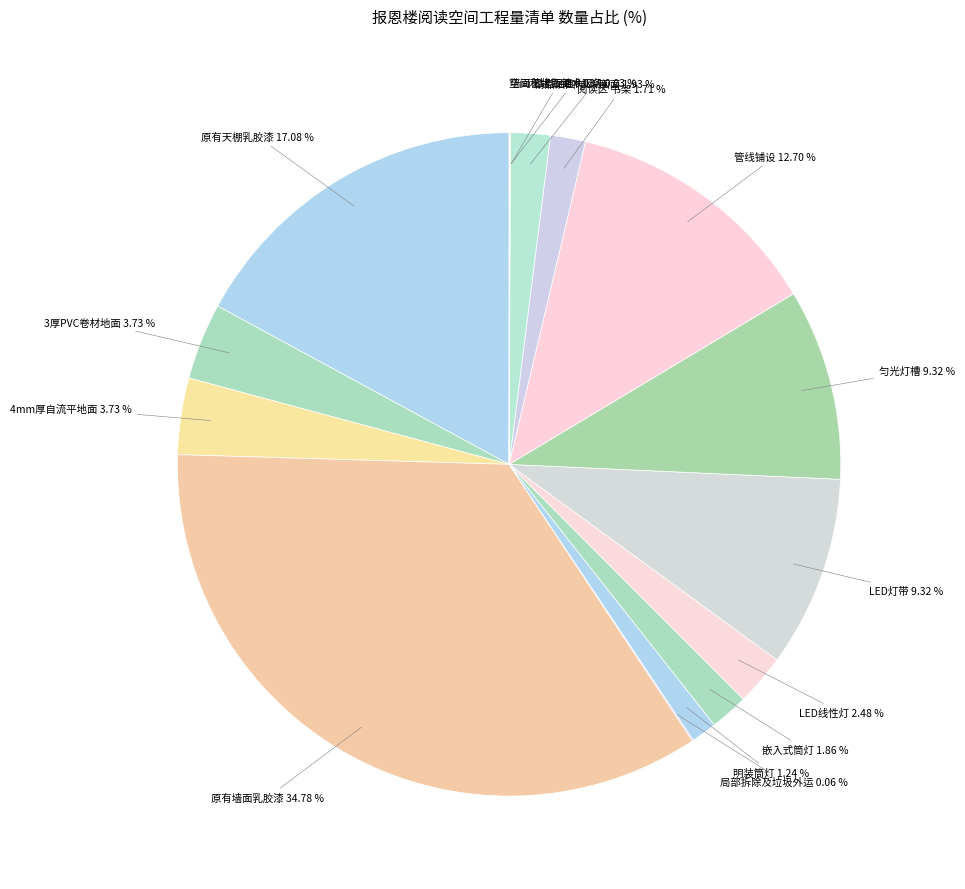

Do 嵌入式筒灯 and 4mm厚自流平地面 together represent more than half of the pie?

No